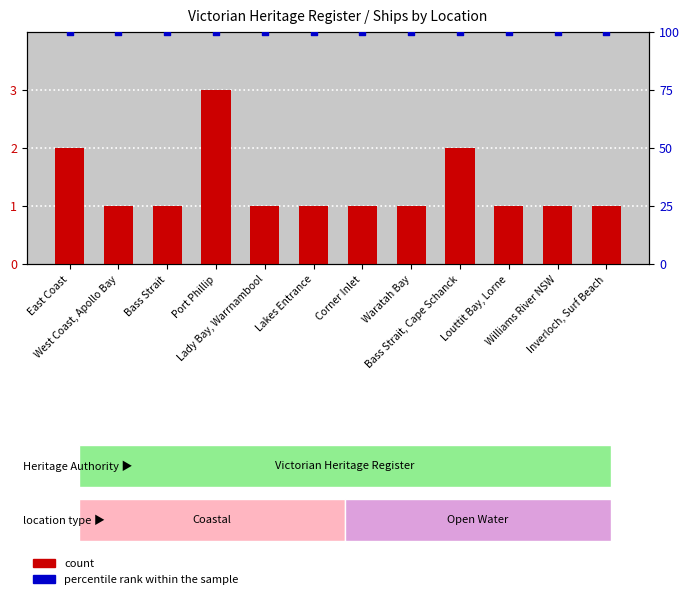

At how many categories does at least one series exceed 2?

12